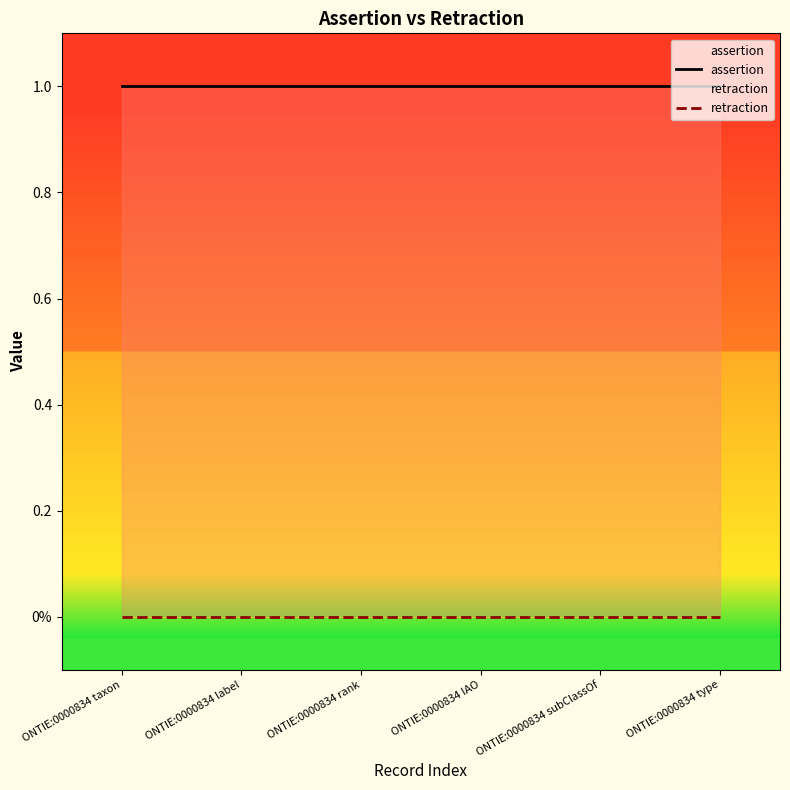

Which series has the widest spread of values?

assertion